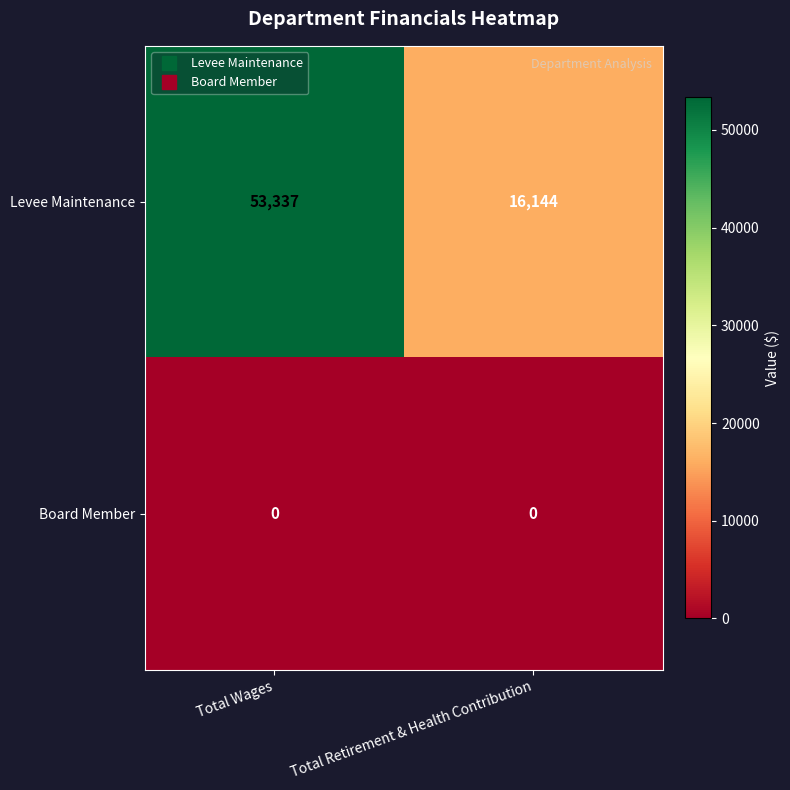

Reading right to left, transcribe all the data shown in this chart.

Levee Maintenance: Total Retirement & Health Contribution=16144	Total Wages=53337
Board Member: Total Retirement & Health Contribution=0	Total Wages=0